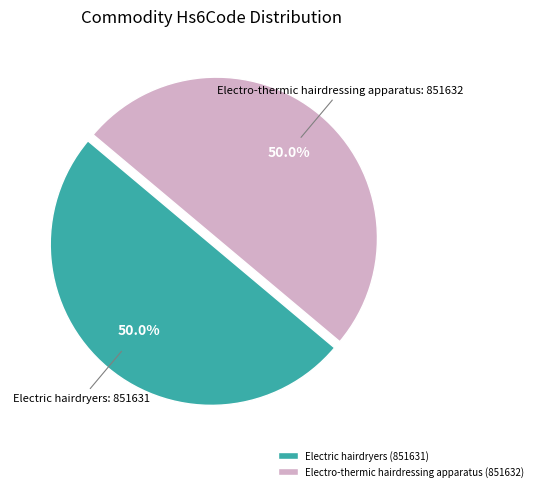

To the nearest percent, what is the combined percentage of Electro-thermic hairdressing apparatus (851632) and Electric hairdryers (851631)?

100%